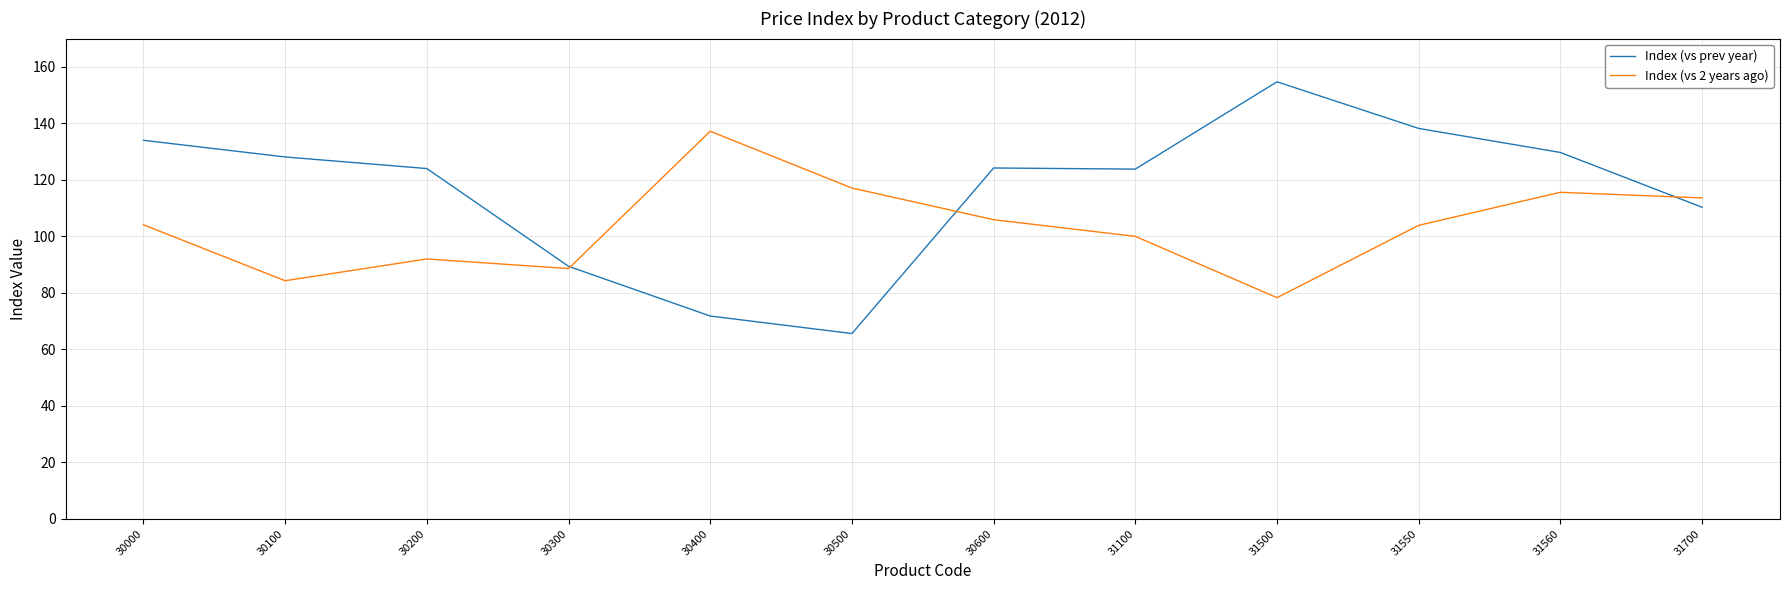

Which series has the largest total across all categories?

Index (vs prev year)